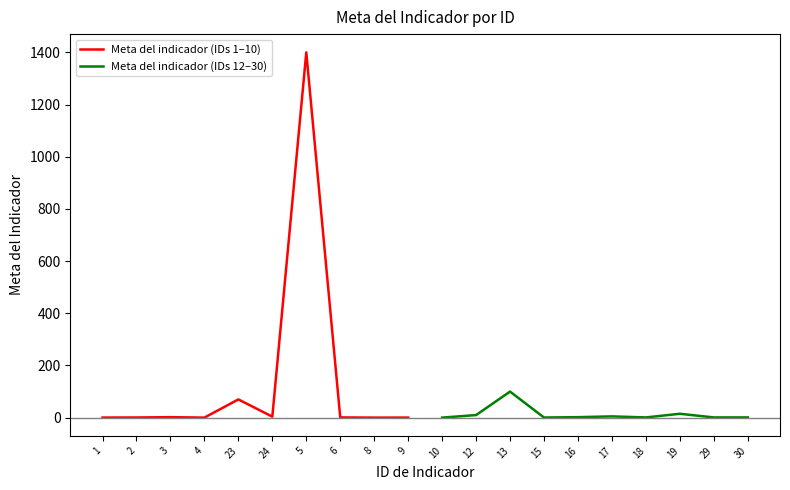

At which label is Meta del indicador (IDs 1–10) closest to 700?

23